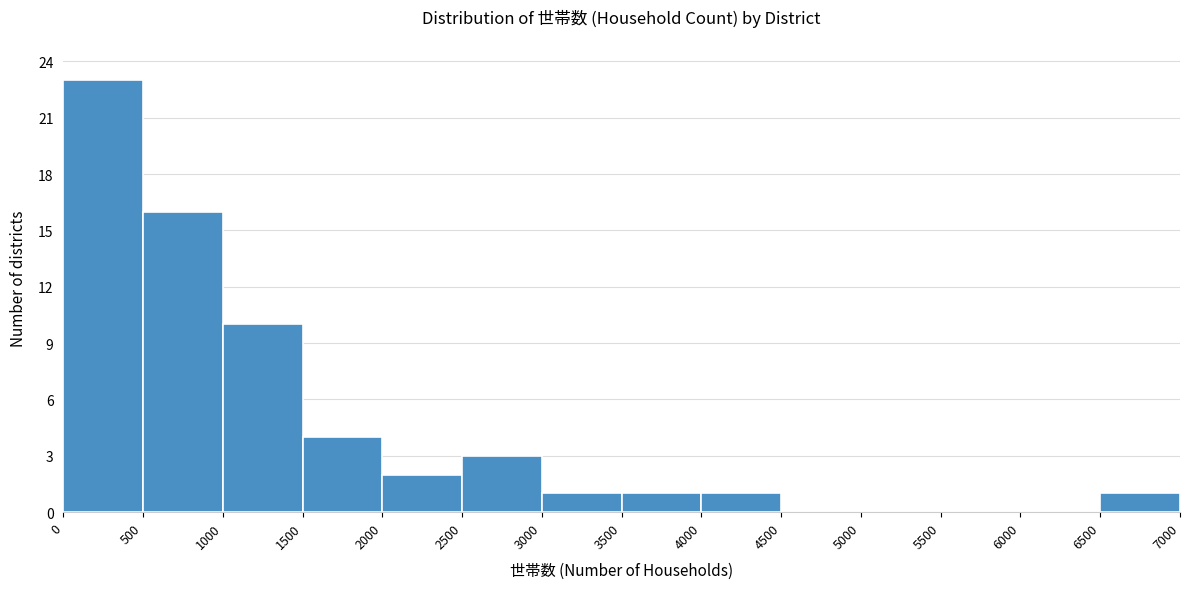

Reading left to right, list every bar in this chart as the range it spans on the x-axis followed by its height. The values are not printed on the chart, so give them approximately, as read against the axis.

0 to 500: 23
500 to 1000: 16
1000 to 1500: 10
1500 to 2000: 4
2000 to 2500: 2
2500 to 3000: 3
3000 to 3500: 1
3500 to 4000: 1
4000 to 4500: 1
4500 to 5000: 0
5000 to 5500: 0
5500 to 6000: 0
6000 to 6500: 0
6500 to 7000: 1